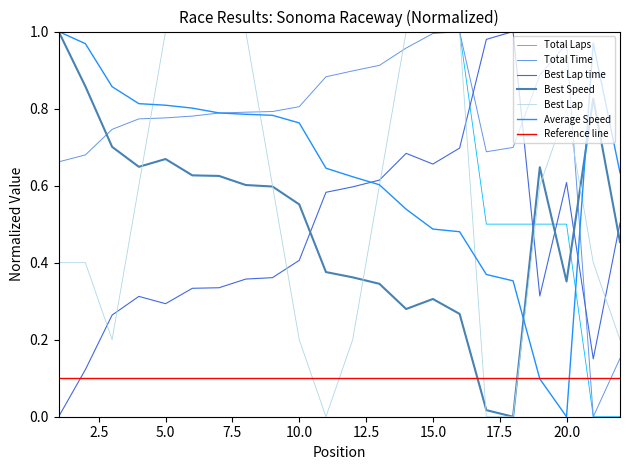

The value of Best Lap at Robert Stoker is 0.3. True or false?

False